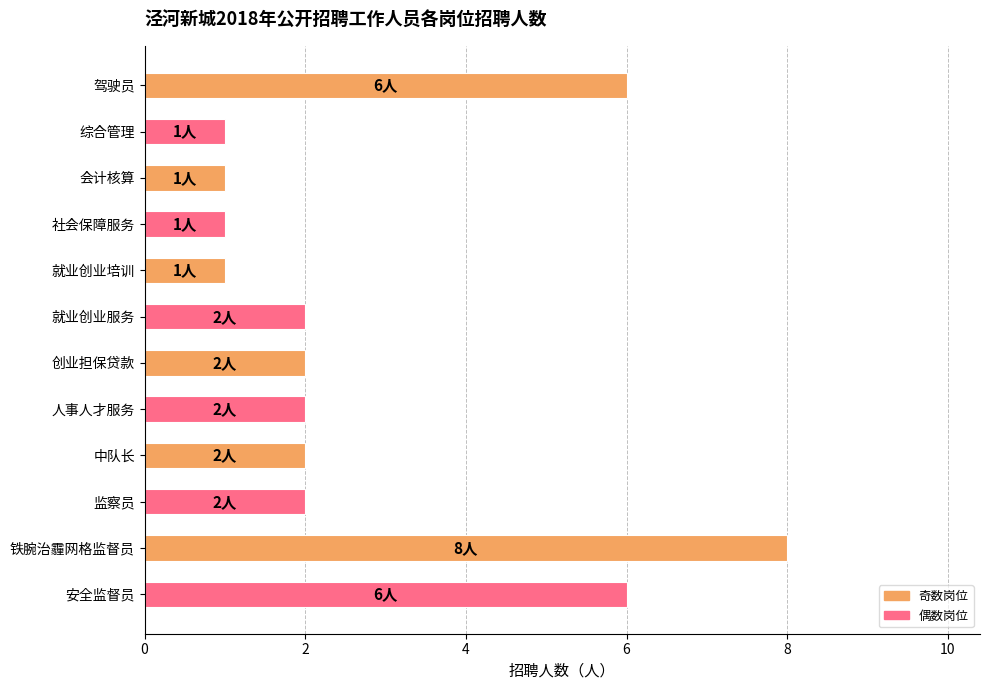

Which has a higher value, 铁腕治霾网格监督员 or 驾驶员?

铁腕治霾网格监督员